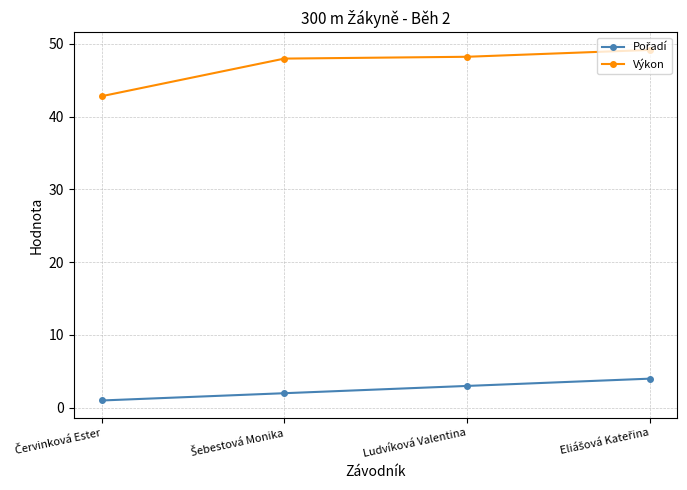

Which series has the largest range (max minus min)?

Výkon